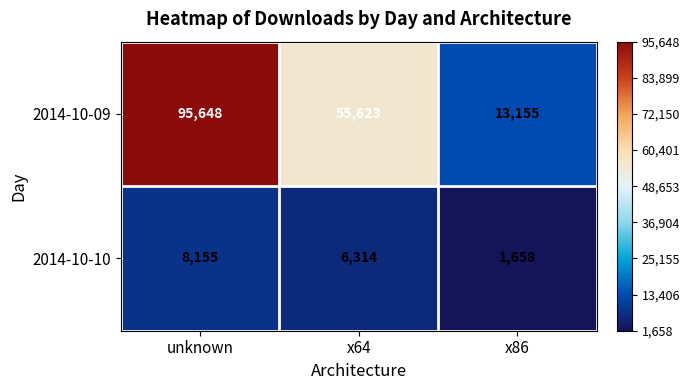

How many series are shown in this chart?

2